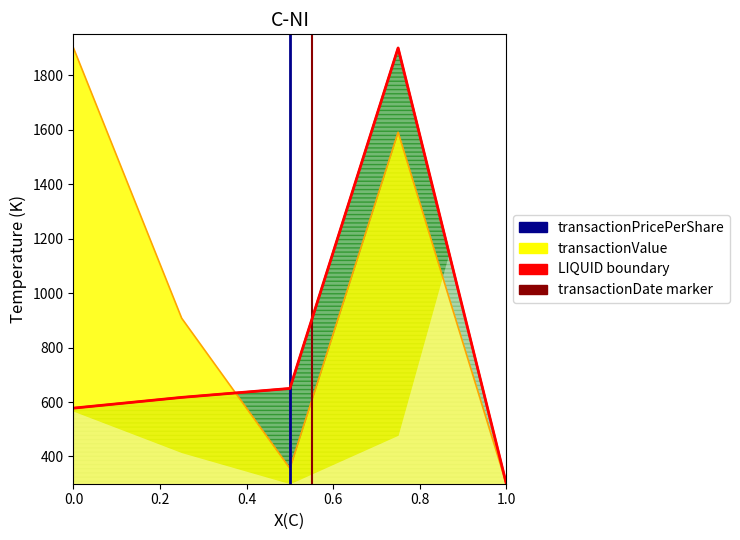

What is the approximate value of transactionValue at 2016-05-09?

1590.5